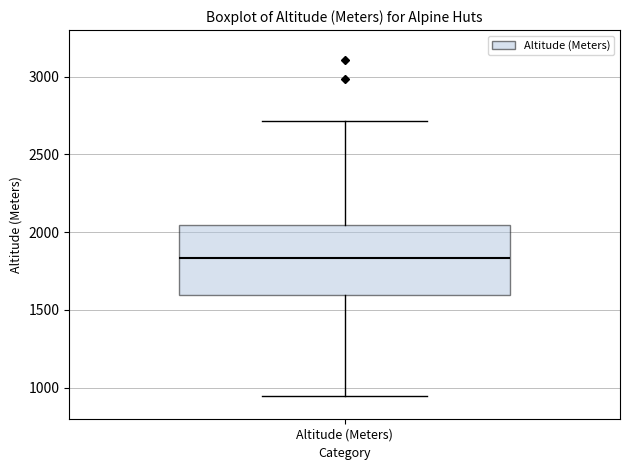

Read this box plot against the y-axis: the position of the median line, the range covered by the box, and the ends of both whiskers. The values are not printed on the chart, so give them approximately, as read against the axis.

median 1850, box 1600 to 2050, whiskers 950 to 2700